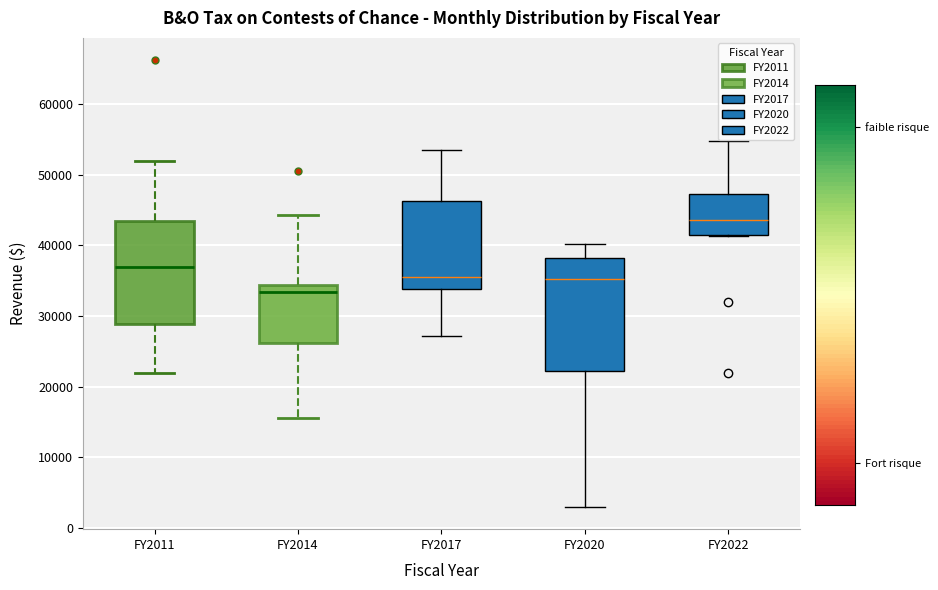

Reading left to right, transcribe this box plot: for each box, give where its median line is, the range the box spans, and where its two whiskers end, as read against the y-axis. The values are not printed on the chart, so give them approximately, as read against the axis.

FY2011: median 37000, box 29000 to 43000, whiskers 22000 to 52000
FY2014: median 33000, box 26000 to 34000, whiskers 16000 to 44000
FY2017: median 35000, box 34000 to 46000, whiskers 27000 to 54000
FY2020: median 35000, box 22000 to 38000, whiskers 3000 to 40000
FY2022: median 44000, box 41000 to 47000, whiskers 41000 to 55000